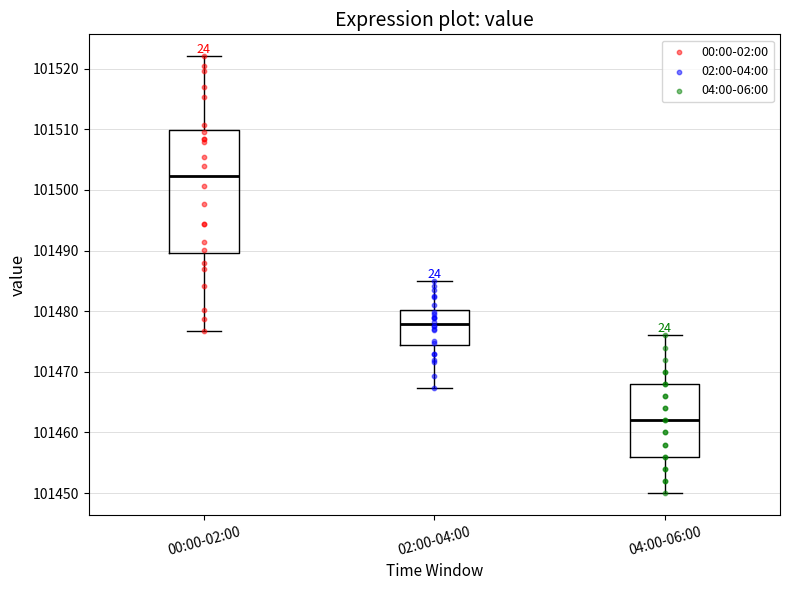

Which box is the tallest, from its lower edge to its upper edge?

00:00-02:00